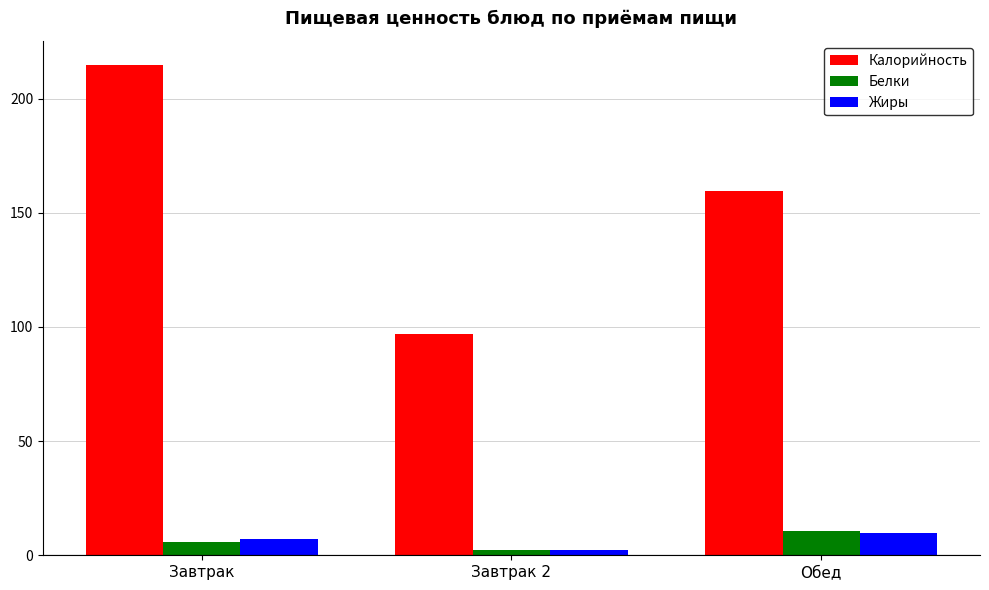

What is the value of the Жиры bar at the 1st from the left?

7.1